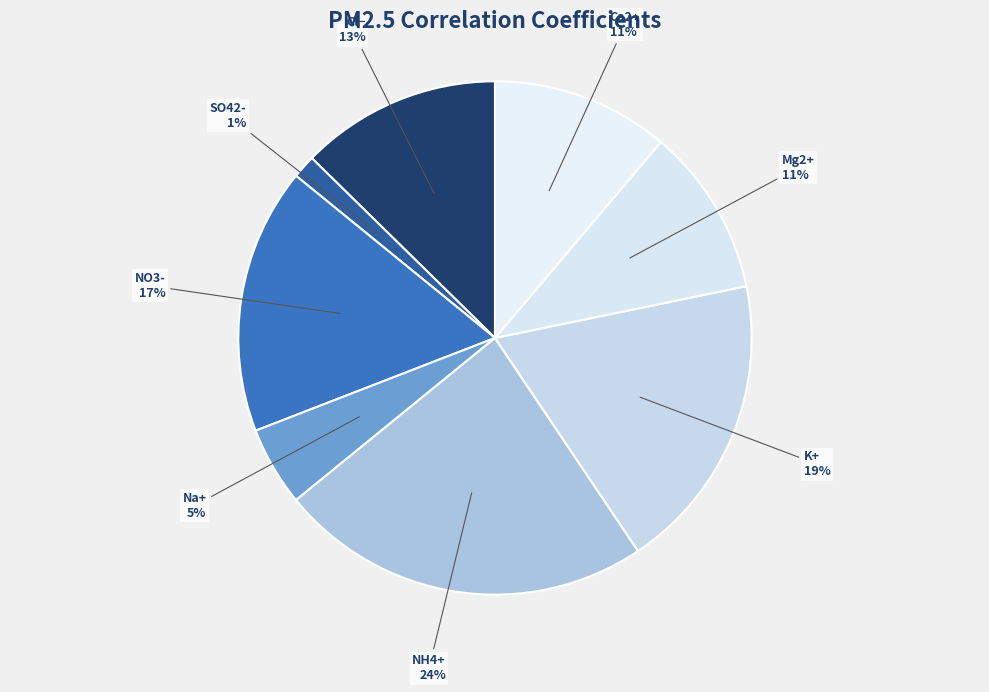

To the nearest percent, what percentage of the pie is NH4+?

24%